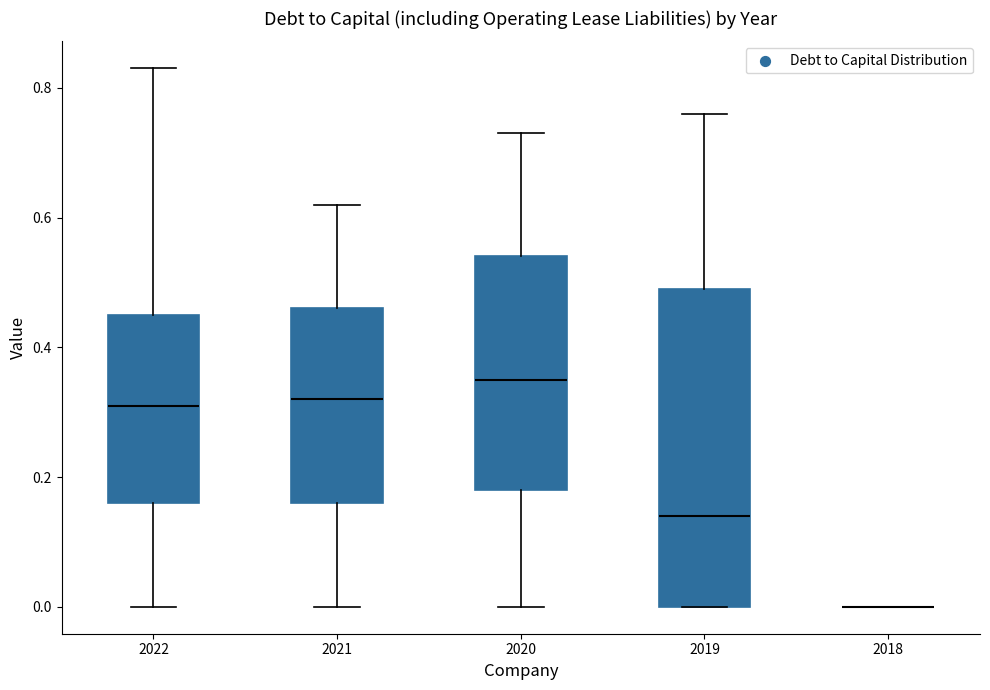

Reading left to right, transcribe this box plot: for each box, give where its median line is, the range the box spans, and where its two whiskers end, as read against the y-axis. The values are not printed on the chart, so give them approximately, as read against the axis.

2022: median 0.32, box 0.16 to 0.46, whiskers 0.00 to 0.84
2021: median 0.32, box 0.16 to 0.46, whiskers 0.00 to 0.62
2020: median 0.36, box 0.18 to 0.54, whiskers 0.00 to 0.74
2019: median 0.14, box 0.00 to 0.50, whiskers 0.00 to 0.76
2018: box collapsed to a line at 0.00, whiskers 0.00 to 0.00